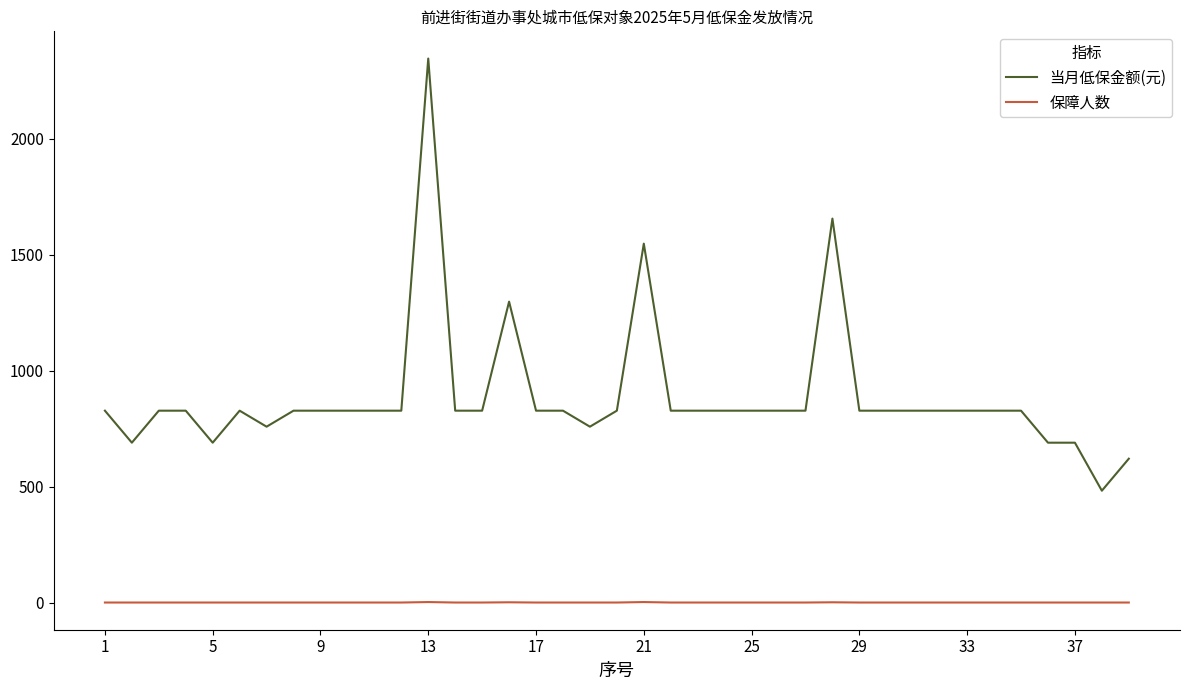

True or false: 保障人数 and 当月低保金额(元) cross at least once.

False